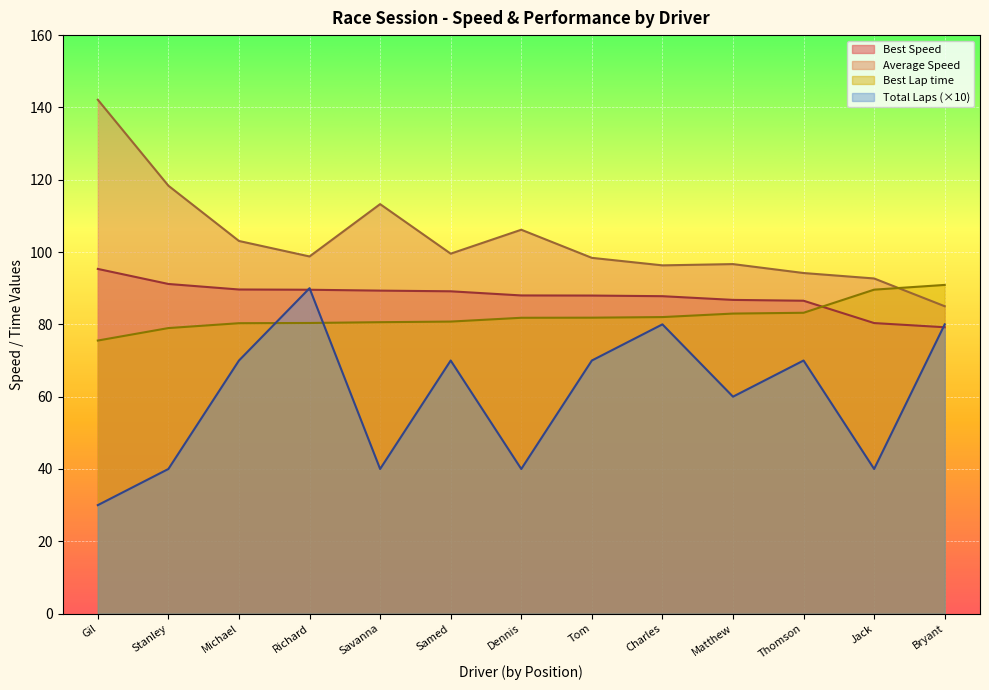

How many data points in Best Lap time are above 81?

7